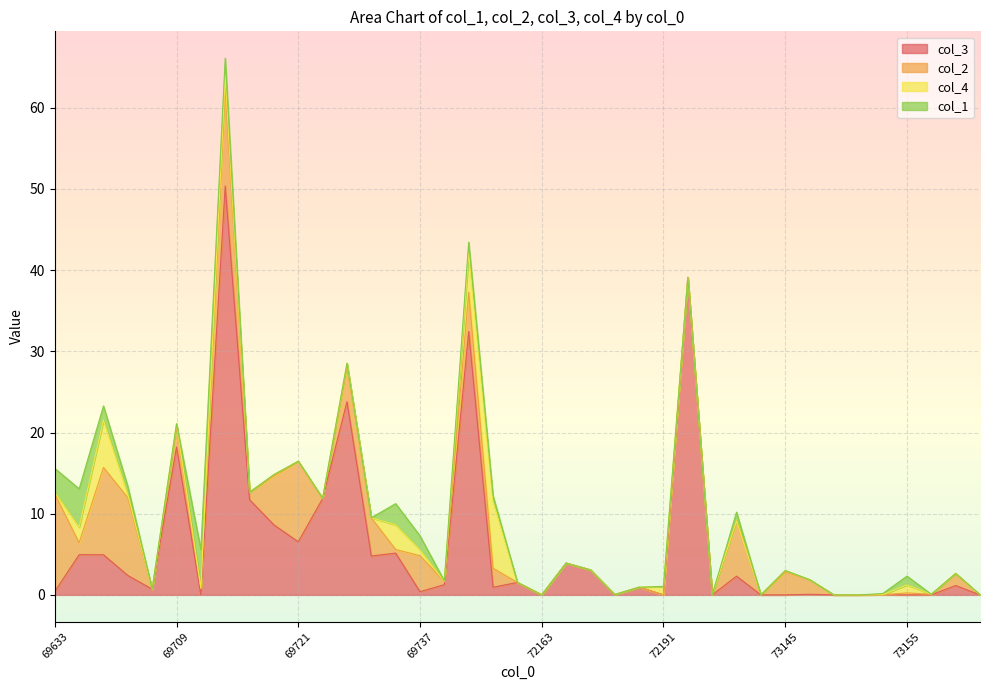

What is the average value of the col_3 series?

6.2